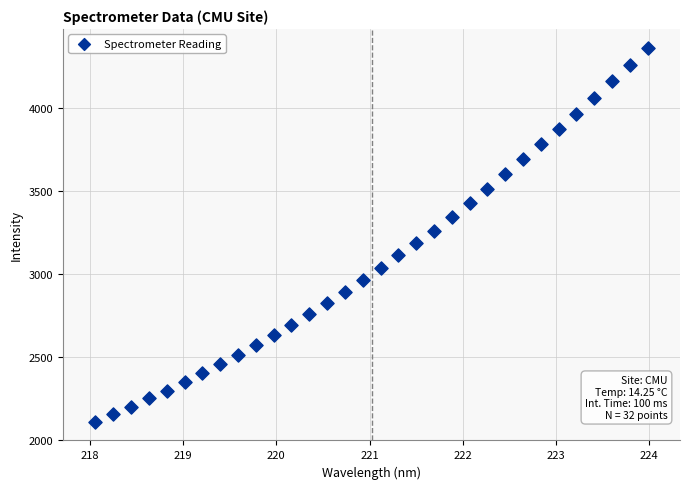

What is the range of X values (max minus min)?

5.9